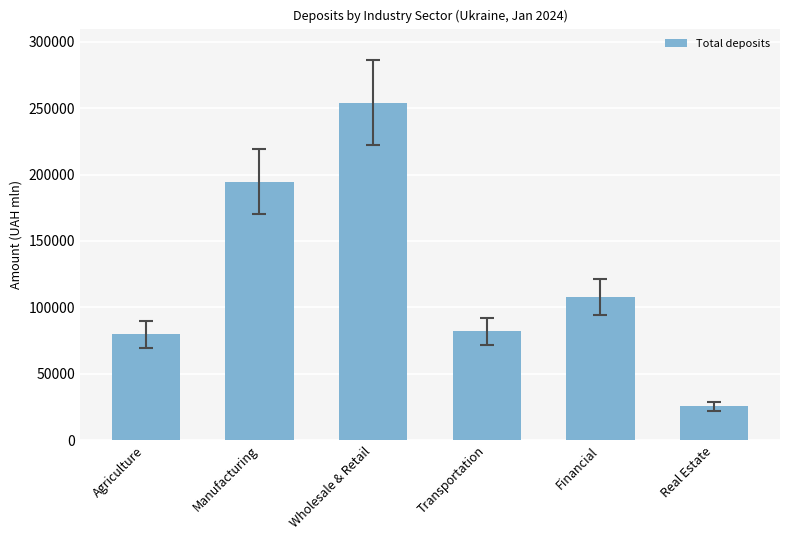

Which has a higher value, Financial or Real Estate?

Financial